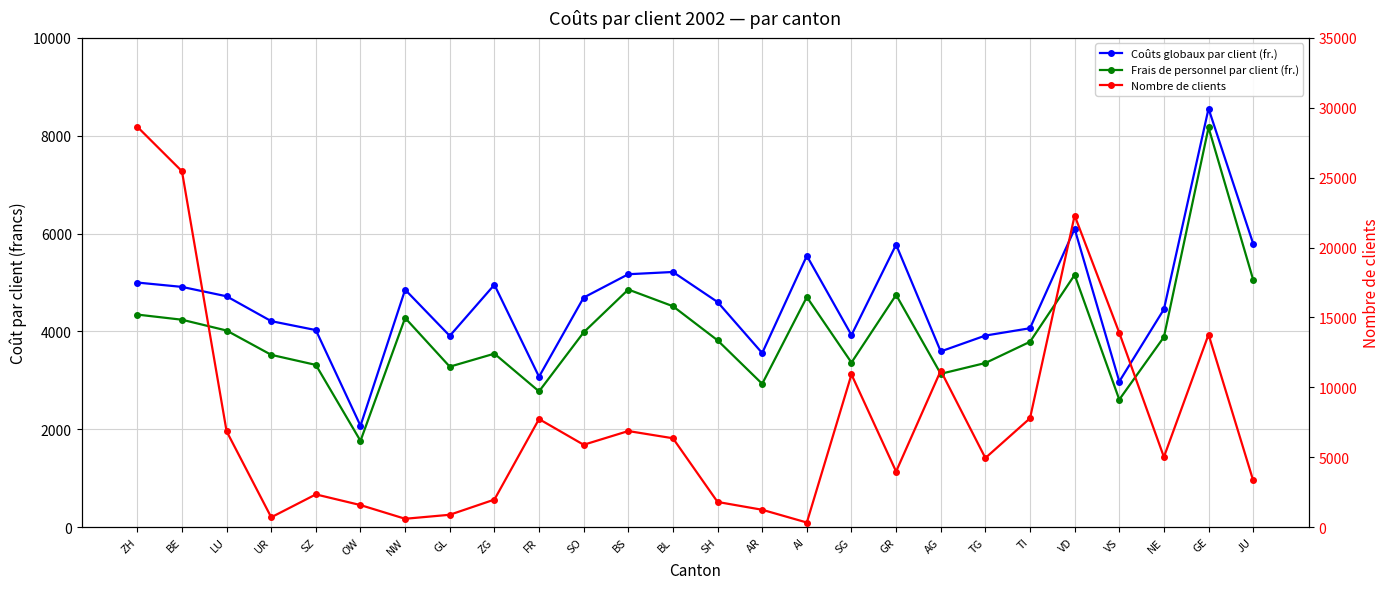

What is the difference between the Coûts globaux par client (fr.) values at BE and TG?

995